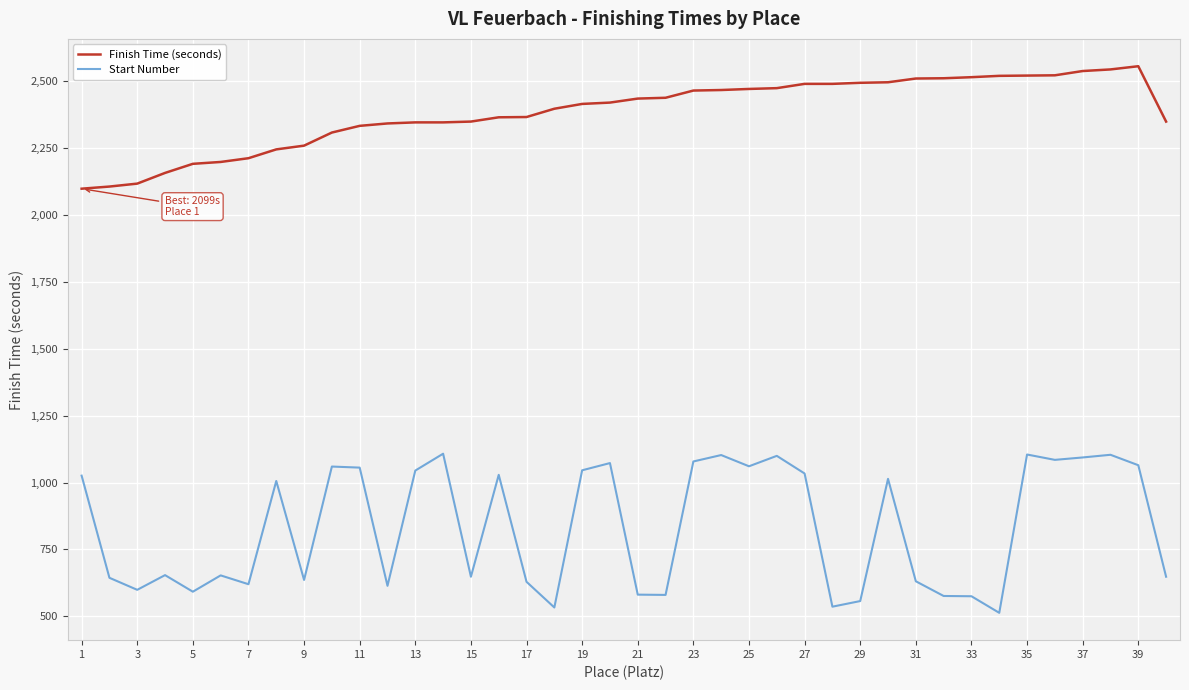

True or false: Start Number and Finish Time (seconds) intersect in this chart.

False